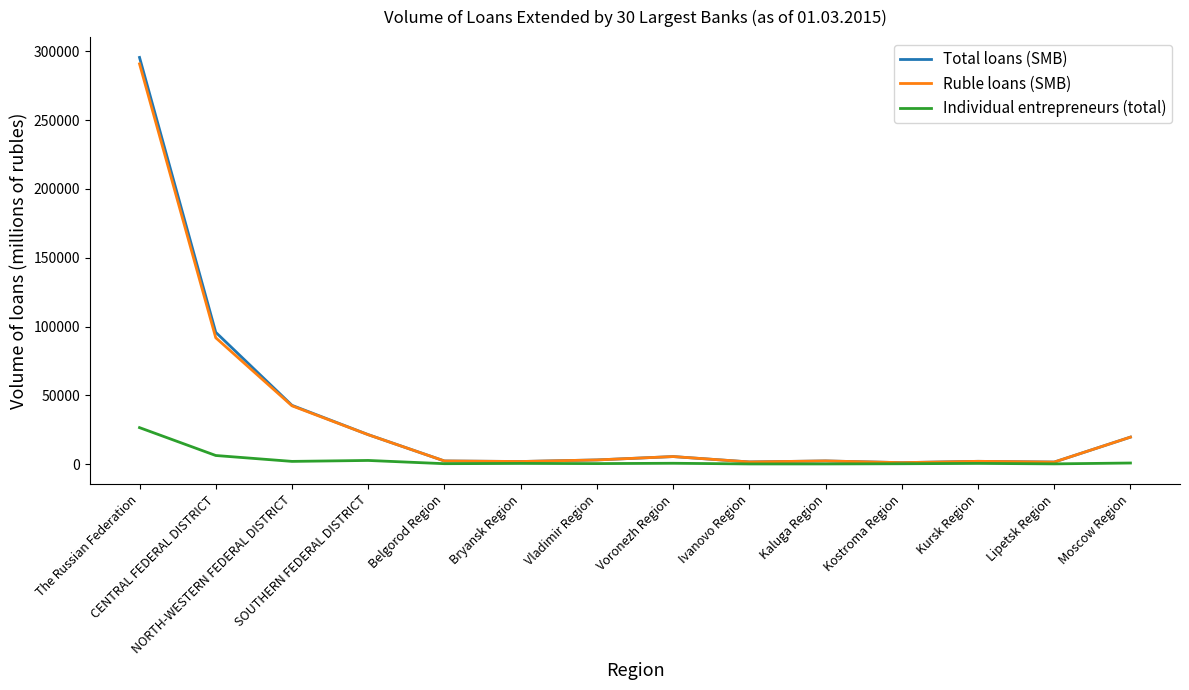

Which series has the widest spread of values?

Total loans (SMB)